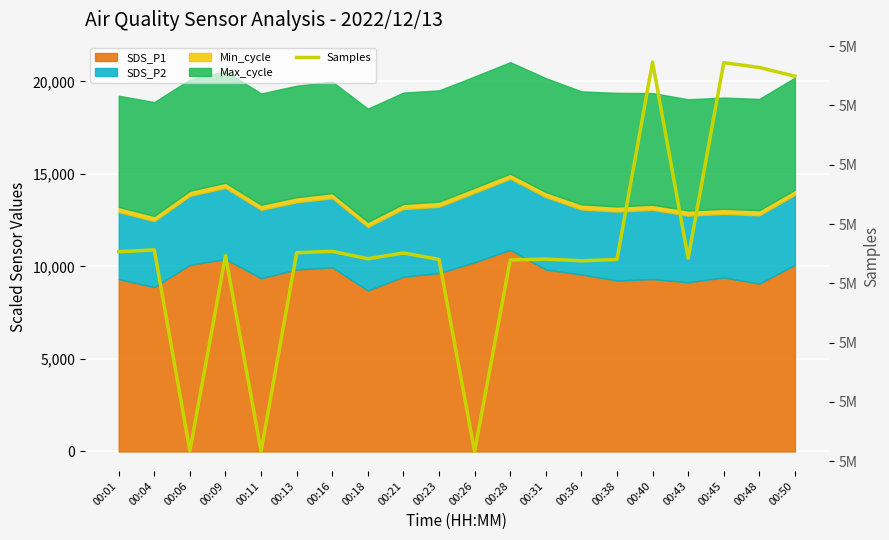

Reading right to left, extract all data points from this chart.

00:50=5047468	00:48=5048200	00:45=5048608	00:43=5032113	00:40=5048651	00:38=5032007	00:36=5031900	00:31=5032042	00:28=5031967	00:26=5015819	00:23=5032017	00:21=5032556	00:18=5032073	00:16=5032699	00:13=5032576	00:11=5015844	00:09=5032328	00:06=5015871	00:04=5032820	00:01=5032661